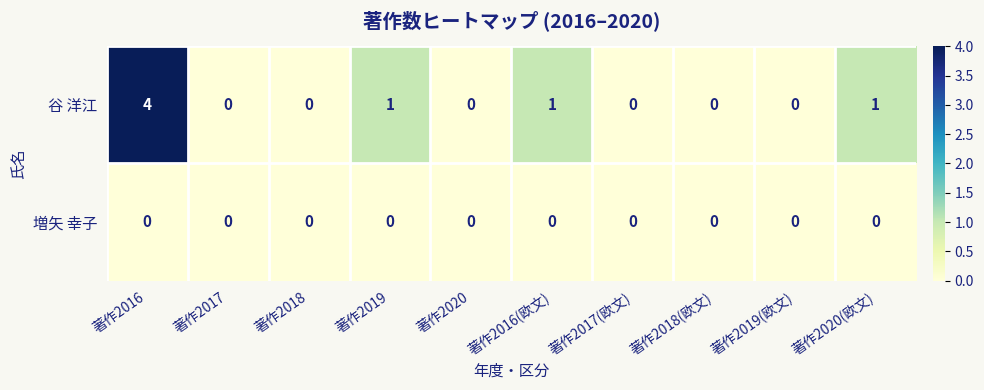

At which category is the sum across all series the highest?

著作2016